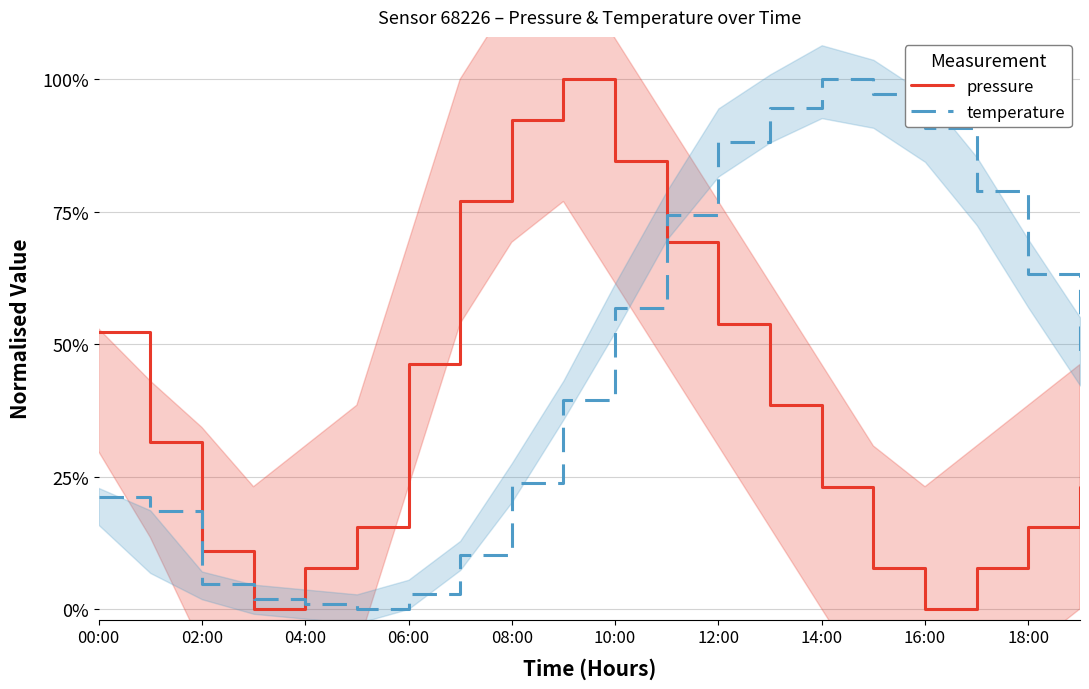

Reading left to right, extract all data points from this chart.

pressure: 0.5	0.3	0.1	0.0	0.1	0.2	0.5	0.8	0.9	1.0	0.8	0.7	0.5	0.4	0.2	0.1	0.0	0.1	0.2	0.2
temperature: 0.2	0.2	0.0	0.0	0.0	0.0	0.0	0.1	0.2	0.4	0.6	0.7	0.9	0.9	1.0	1.0	0.9	0.8	0.6	0.5